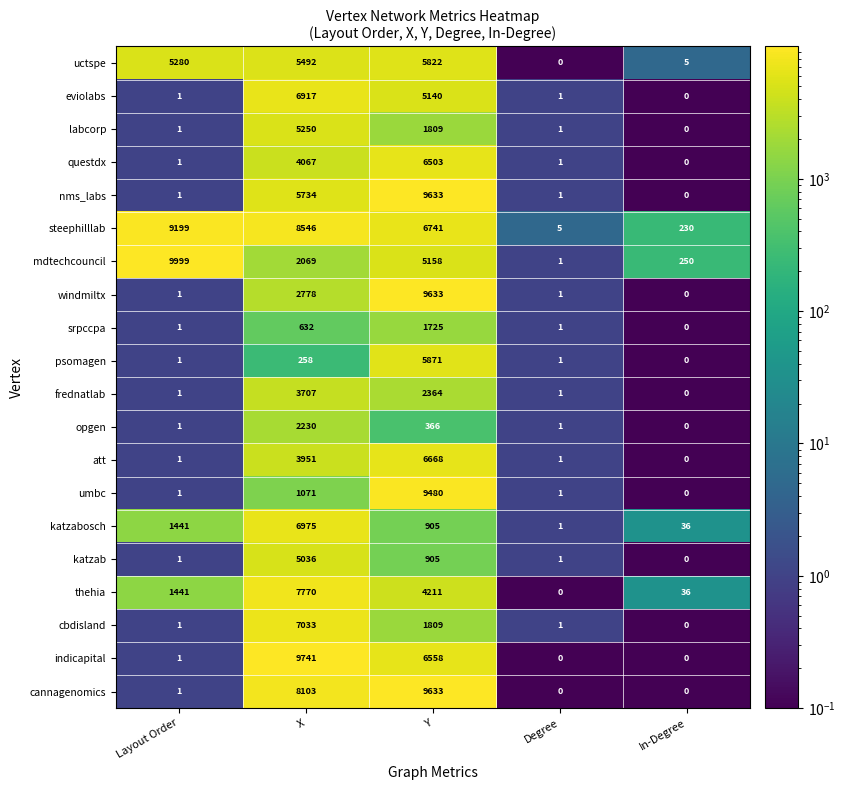

What is the difference between the highest and lowest values at Layout Order?

9998